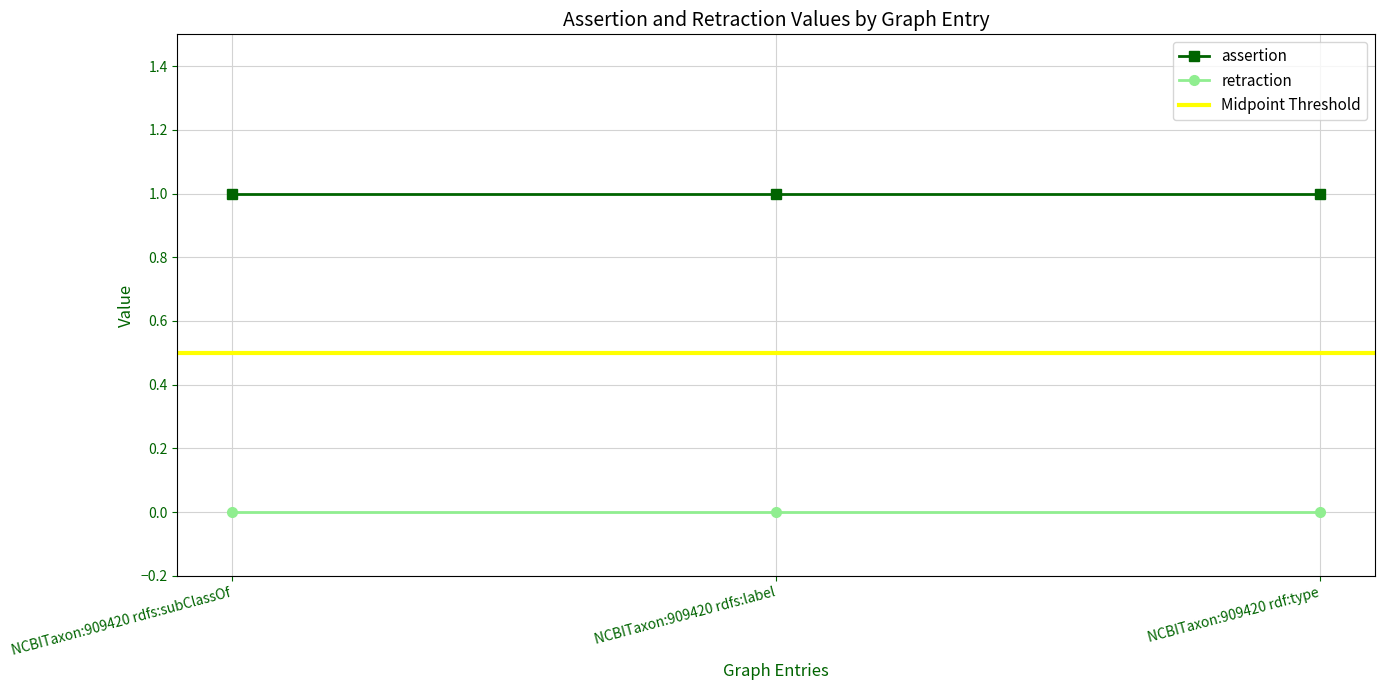

Reading right to left, list all the values displayed in this chart.

assertion: NCBITaxon:909420 rdf:type=1	NCBITaxon:909420 rdfs:label=1	NCBITaxon:909420 rdfs:subClassOf=1
retraction: NCBITaxon:909420 rdf:type=0	NCBITaxon:909420 rdfs:label=0	NCBITaxon:909420 rdfs:subClassOf=0